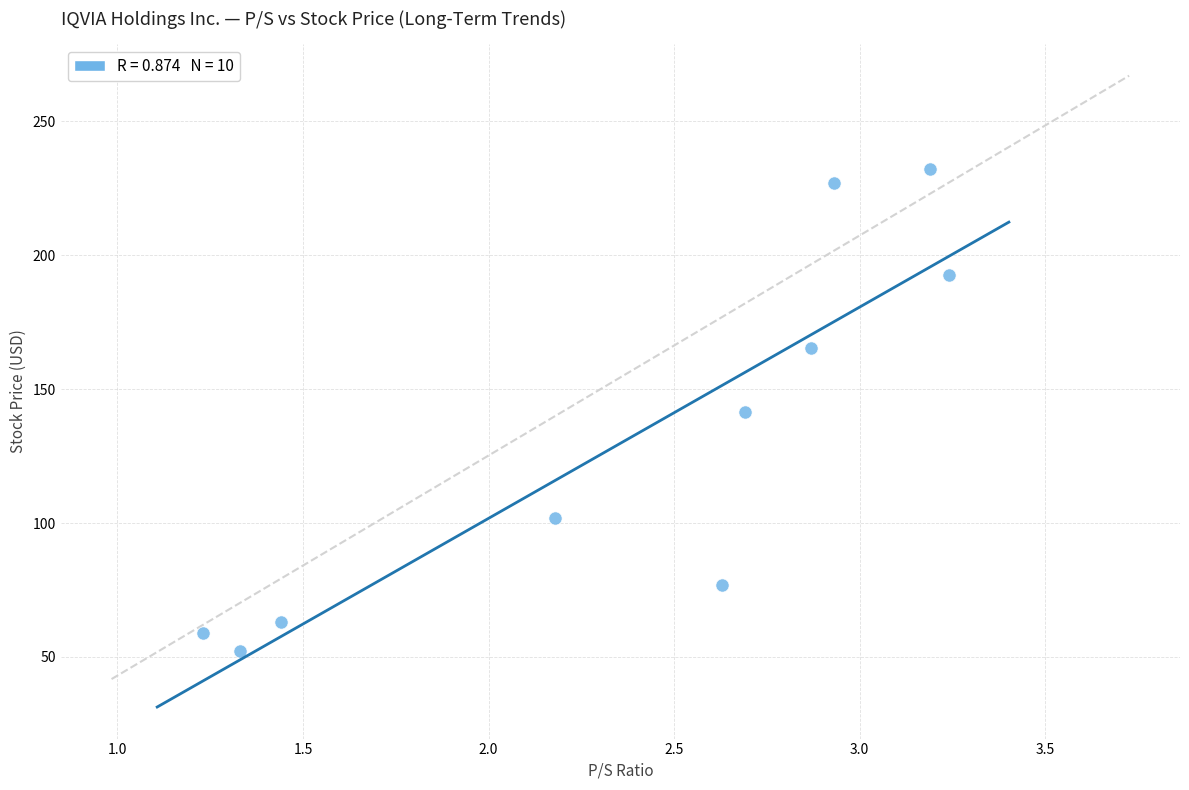

What is the average X value?

2.4